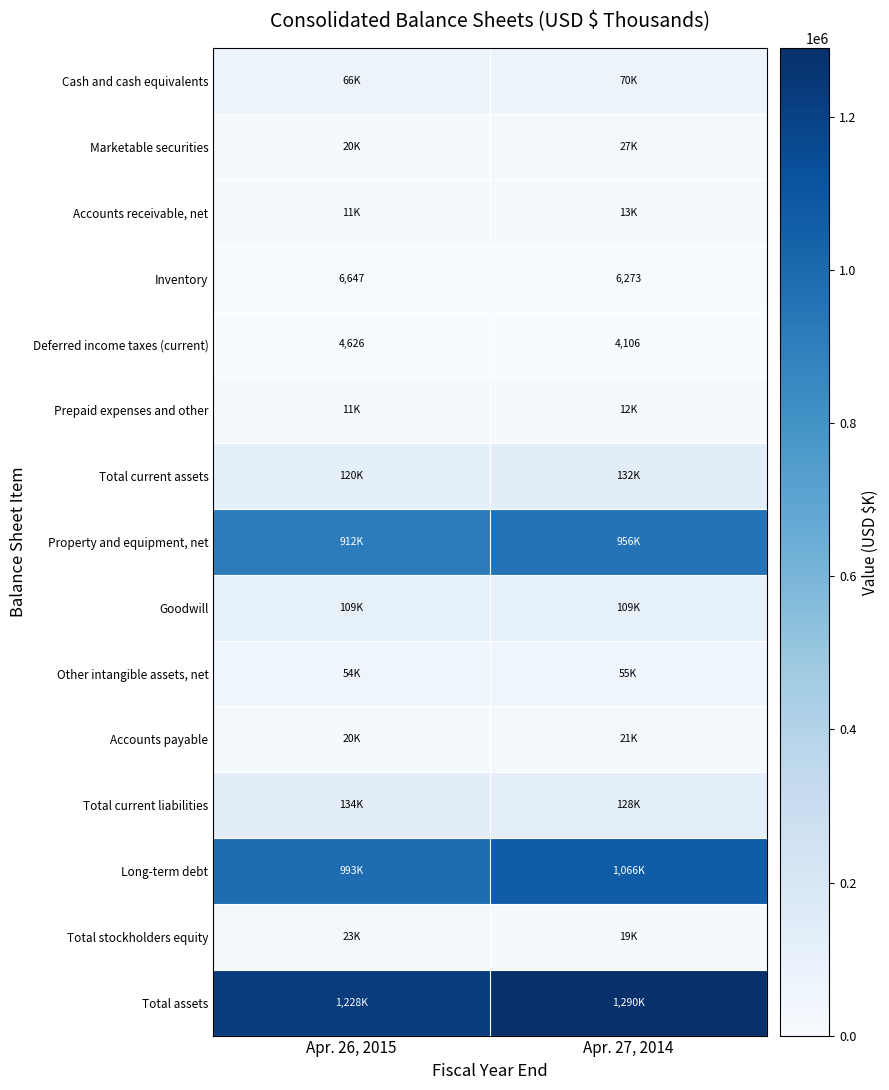

How many distinct data groups are displayed?

15